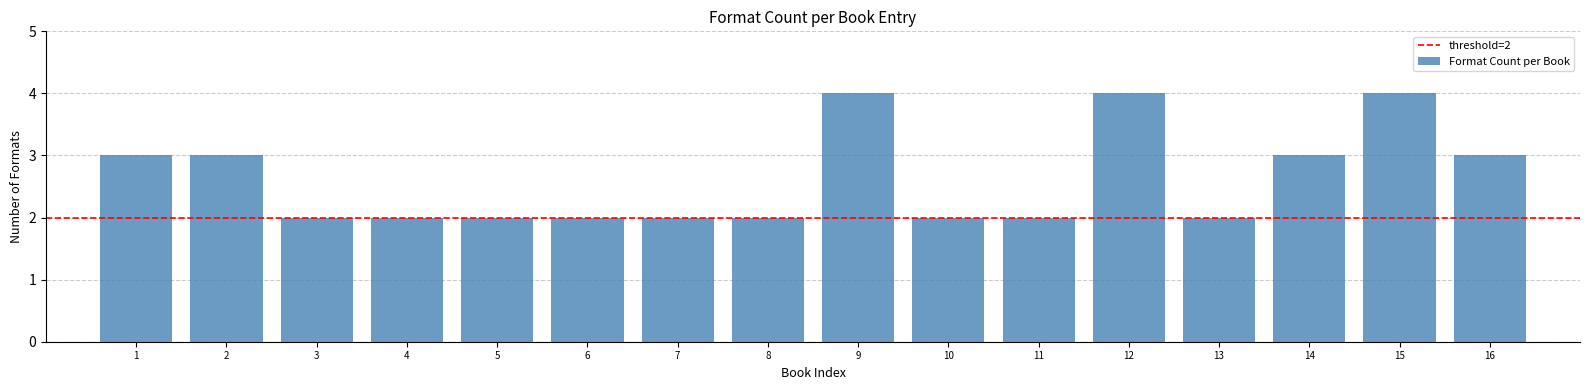

What is the maximum value shown in the chart?

4